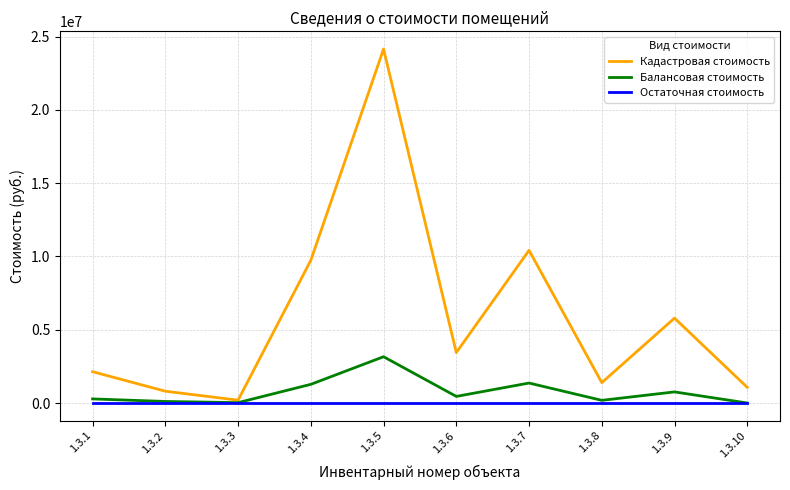

At which label does Балансовая стоимость reach its peak?

1.3.5